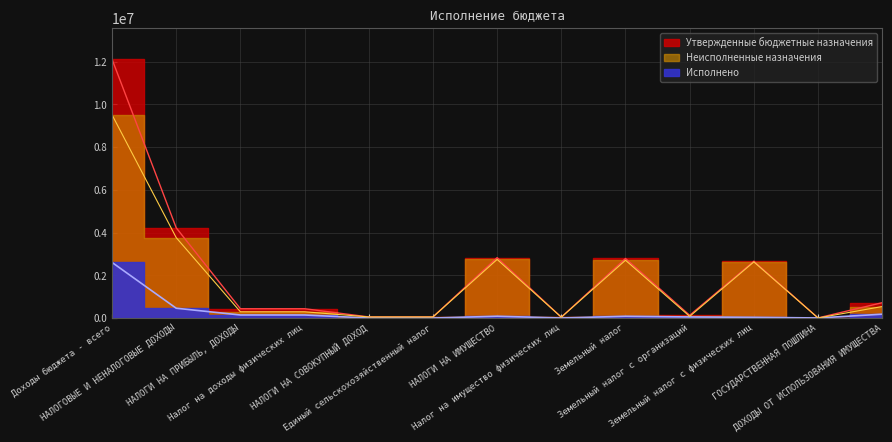

The value of Утвержденные бюджетные назначения at ГОСУДАРСТВЕННАЯ ПОШЛИНА is 9444.5. True or false?

False